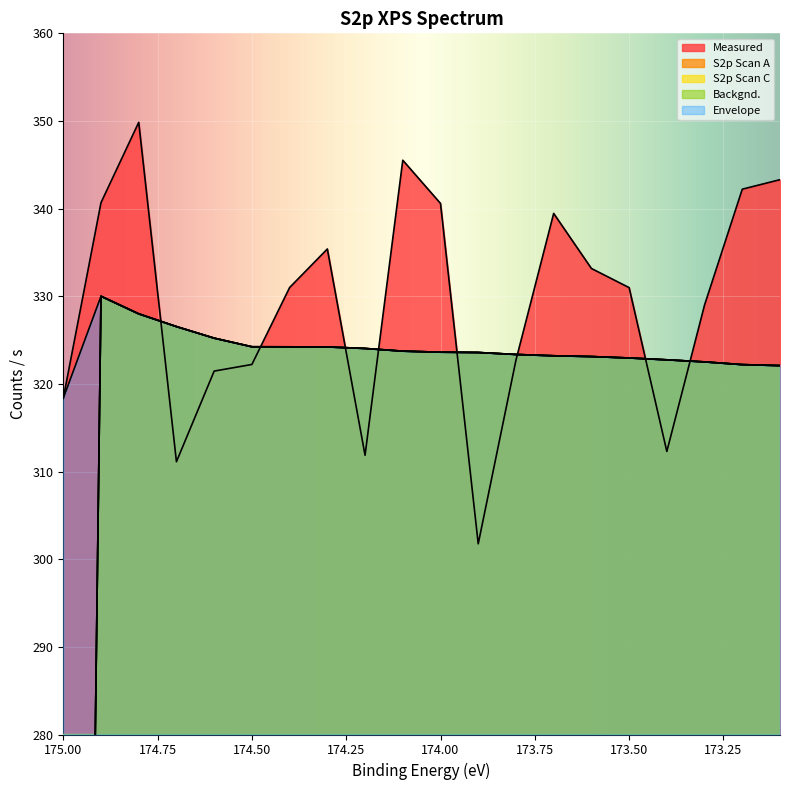

What is the label of the 9th point from the left?

174.2